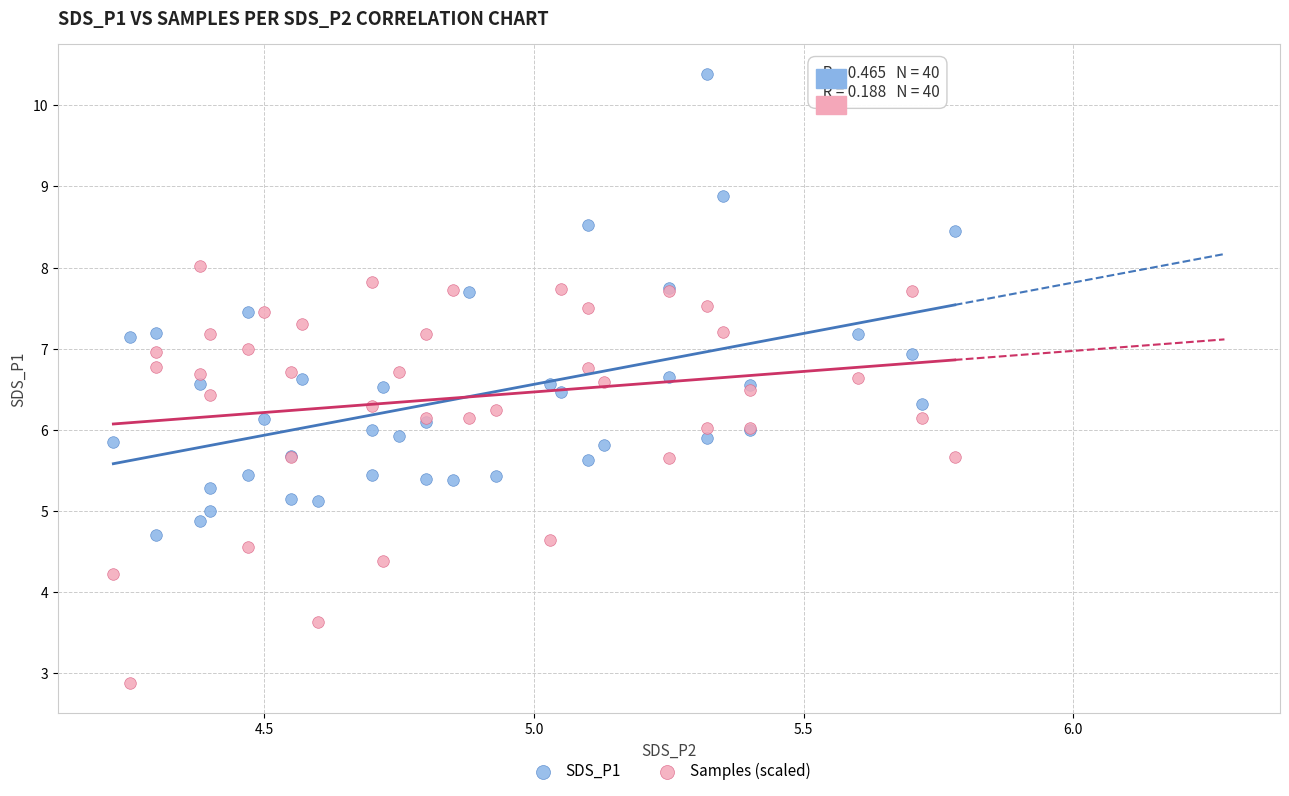

Which series has the widest spread of Y values?

SDS_P1